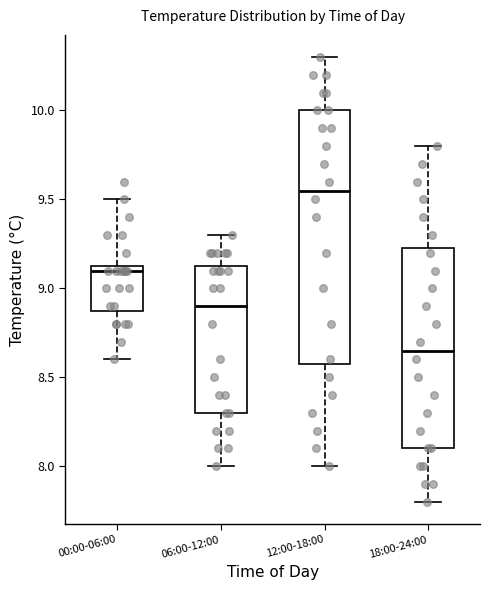

Which box is the tallest, from its lower edge to its upper edge?

12:00-18:00